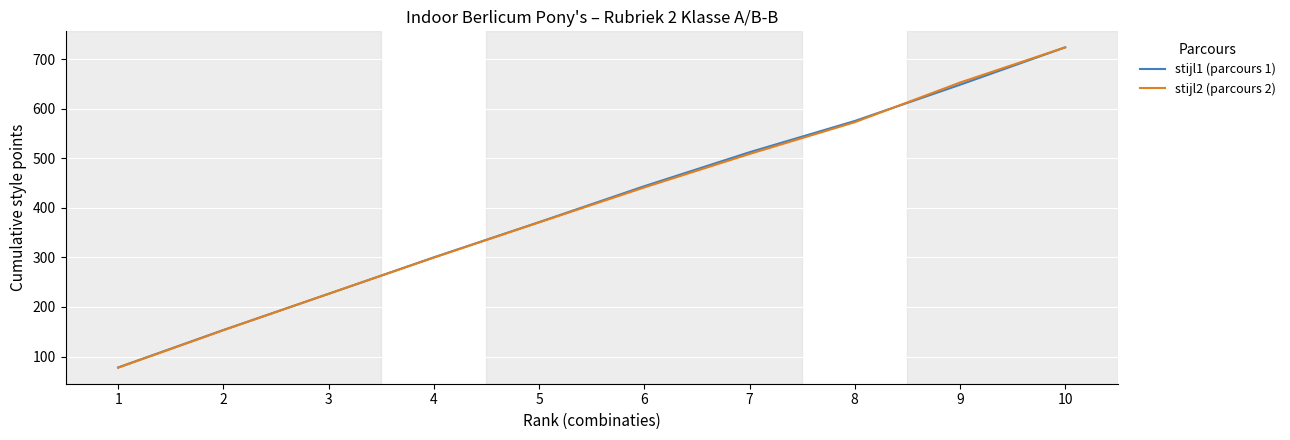

True or false: stijl1 (parcours 1) has more than 2 points higher than both neighbors.

False